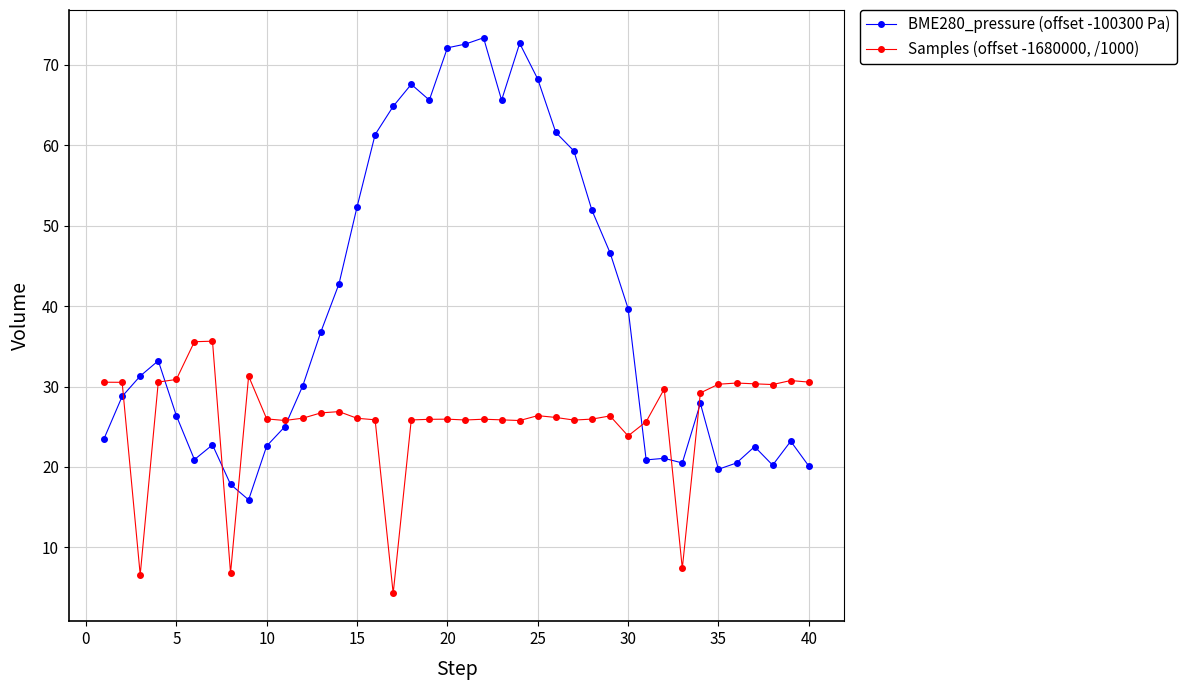

Which series has the widest spread of values?

BME280_pressure (offset -100300 Pa)